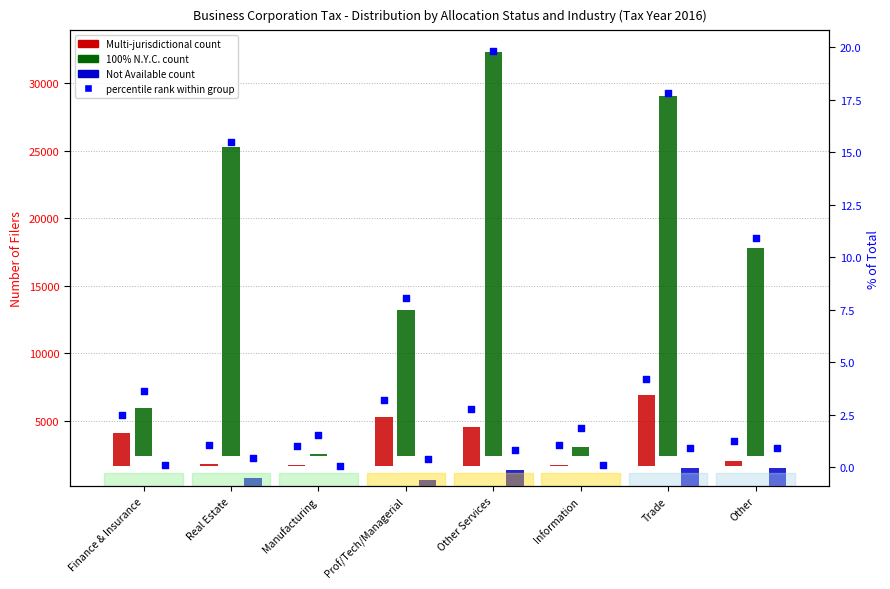

Which series reaches the maximum Y coordinate?

100% N.Y.C. count